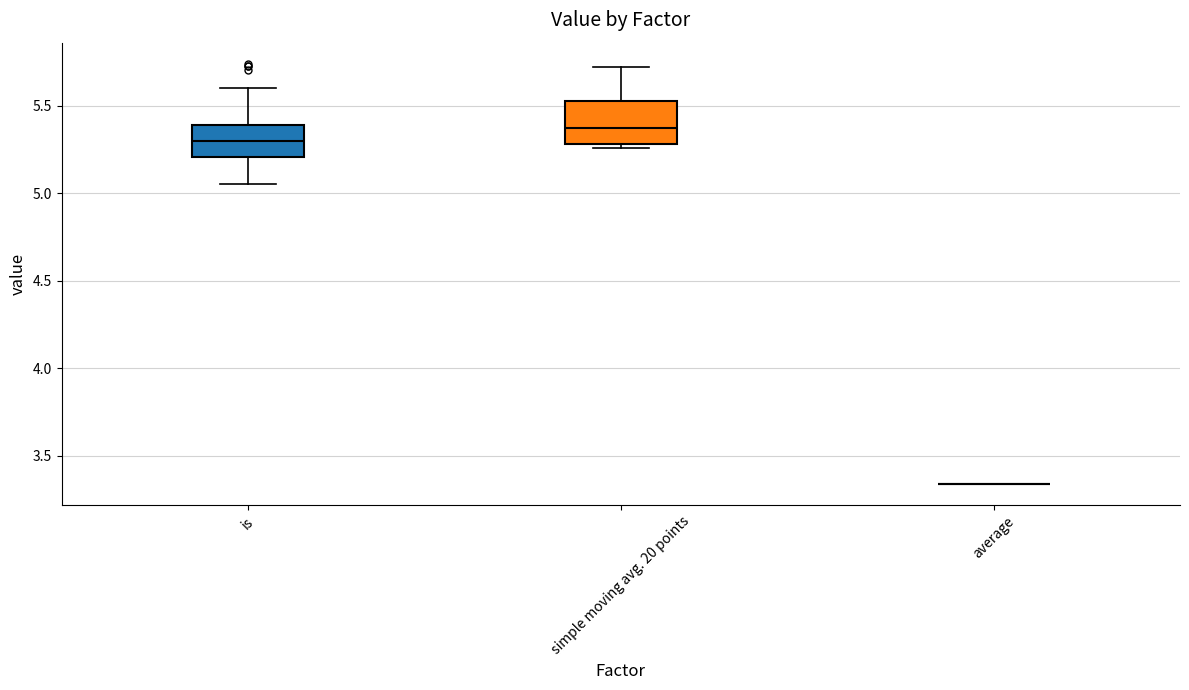

Comparing the boxes themselves (not the whiskers), which one is the tallest?

simple moving avg. 20 points